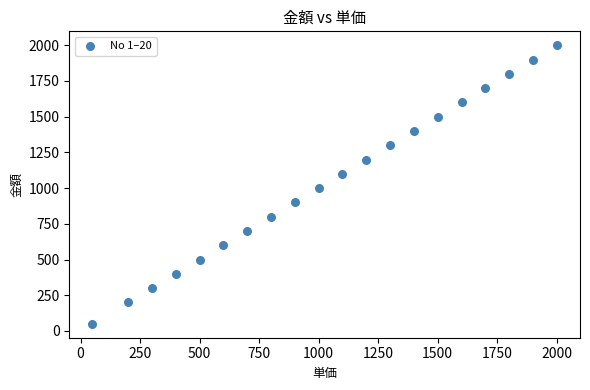

What is the range of Y values (max minus min)?

1950